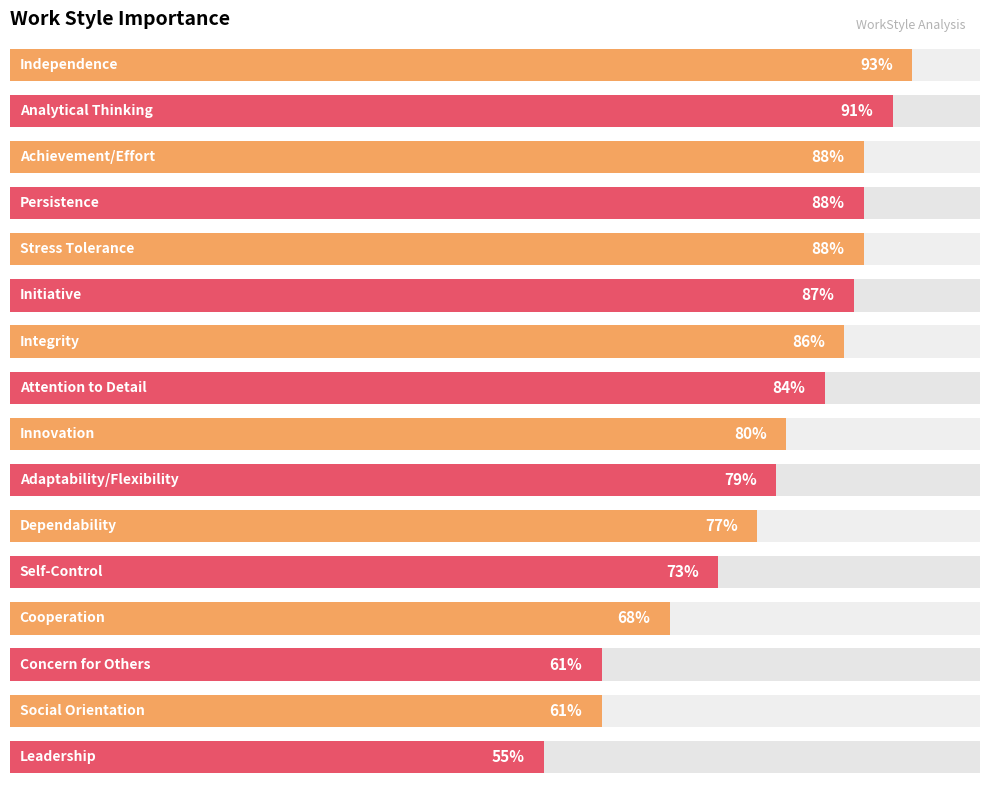

List the labels in order of value, smallest first.

15, 13, 14, 12, 11, 10, 9, 8, 7, 6, 5, 2, 3, 4, 1, 0